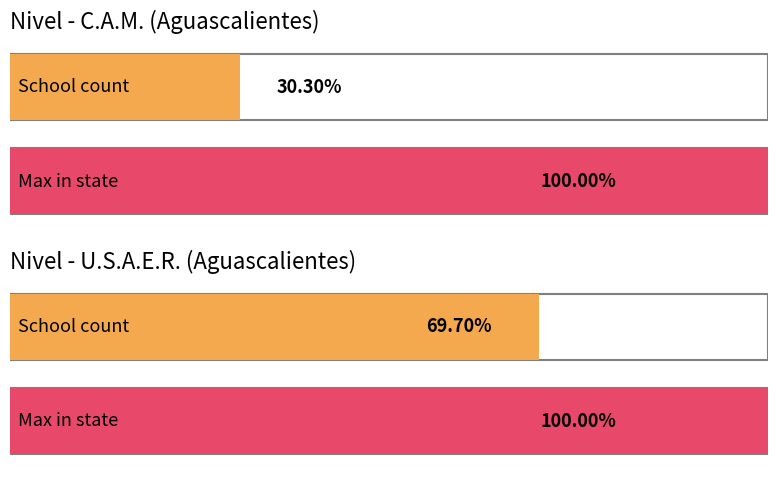

Count the number of categories in the chart.

2